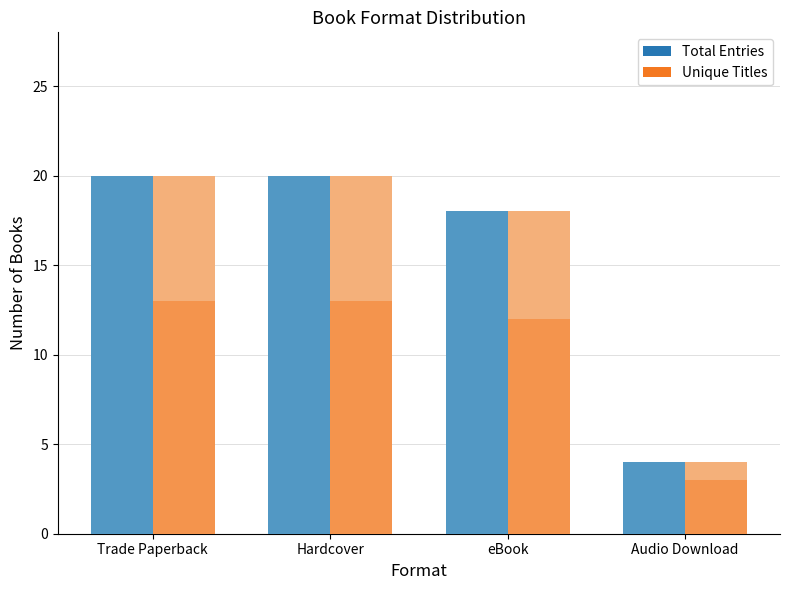

Reading right to left, transcribe all the data shown in this chart.

Total Entries: Audio Download=4	eBook=18	Hardcover=20	Trade Paperback=20
Unique Titles: Audio Download=3	eBook=12	Hardcover=13	Trade Paperback=13